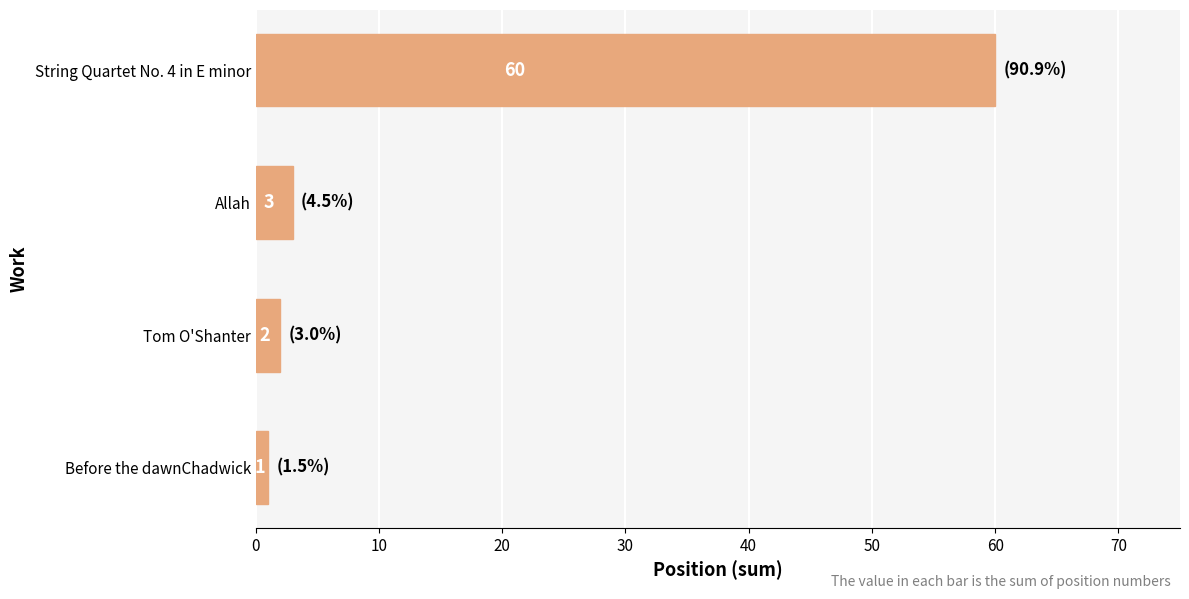

What is the sum of all values?

66